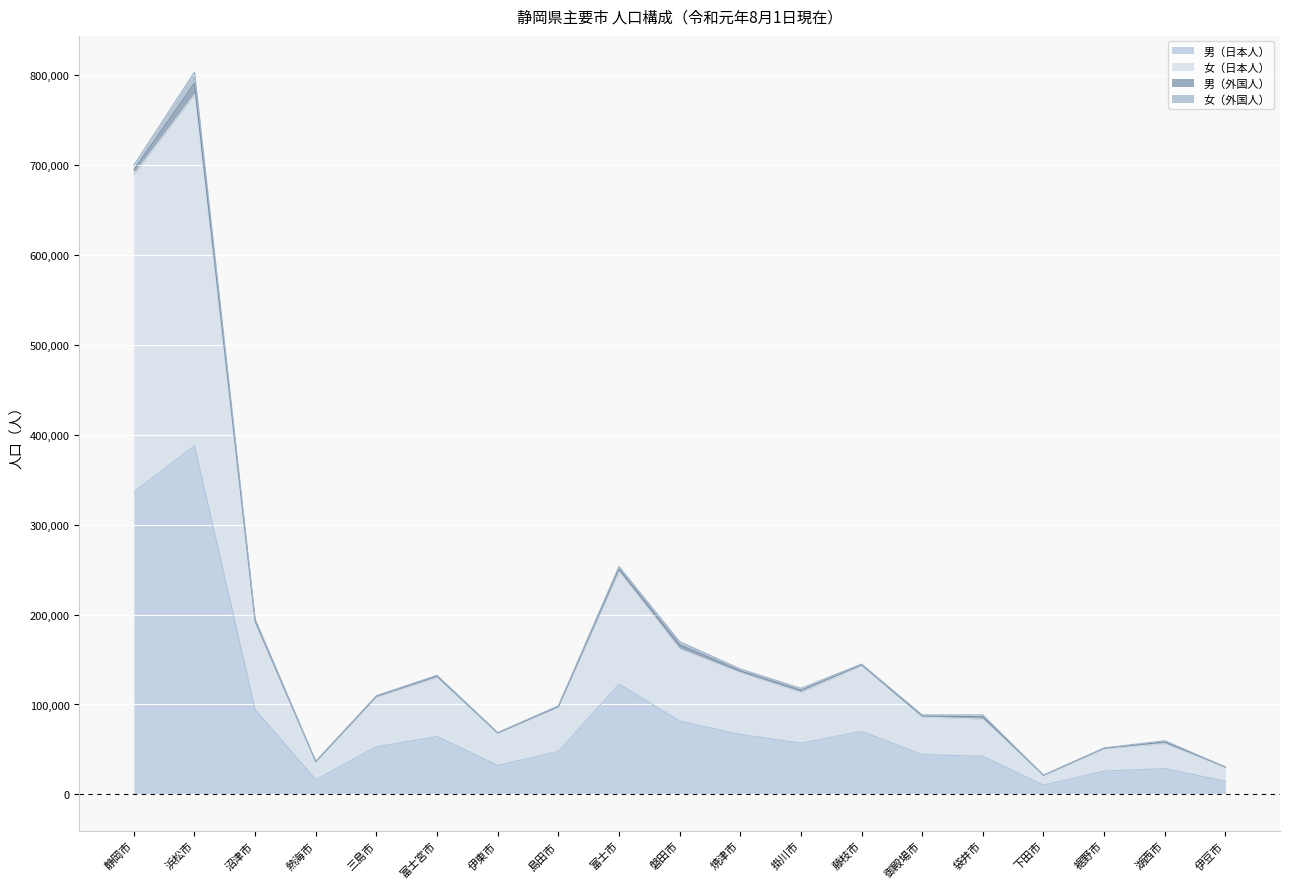

What is the maximum value shown in the chart?

778243